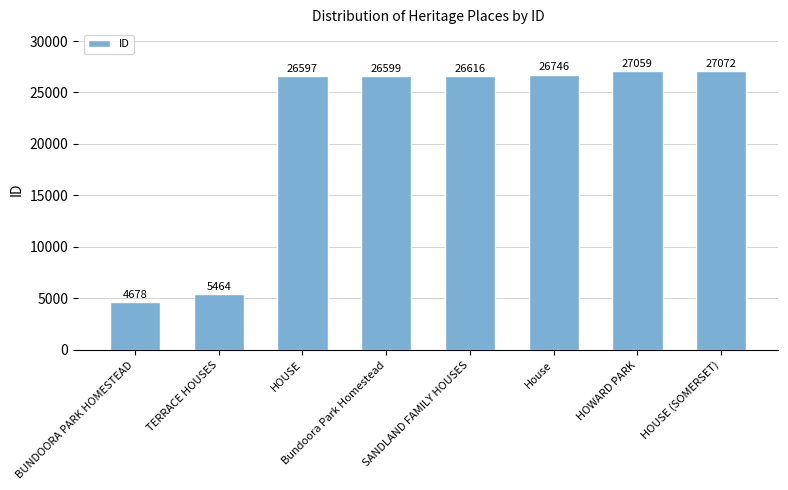

Rank the categories by value from lowest to highest.

BUNDOORA PARK HOMESTEAD, TERRACE HOUSES, HOUSE, Bundoora Park Homestead, SANDLAND FAMILY HOUSES, House, HOWARD PARK, HOUSE (SOMERSET)